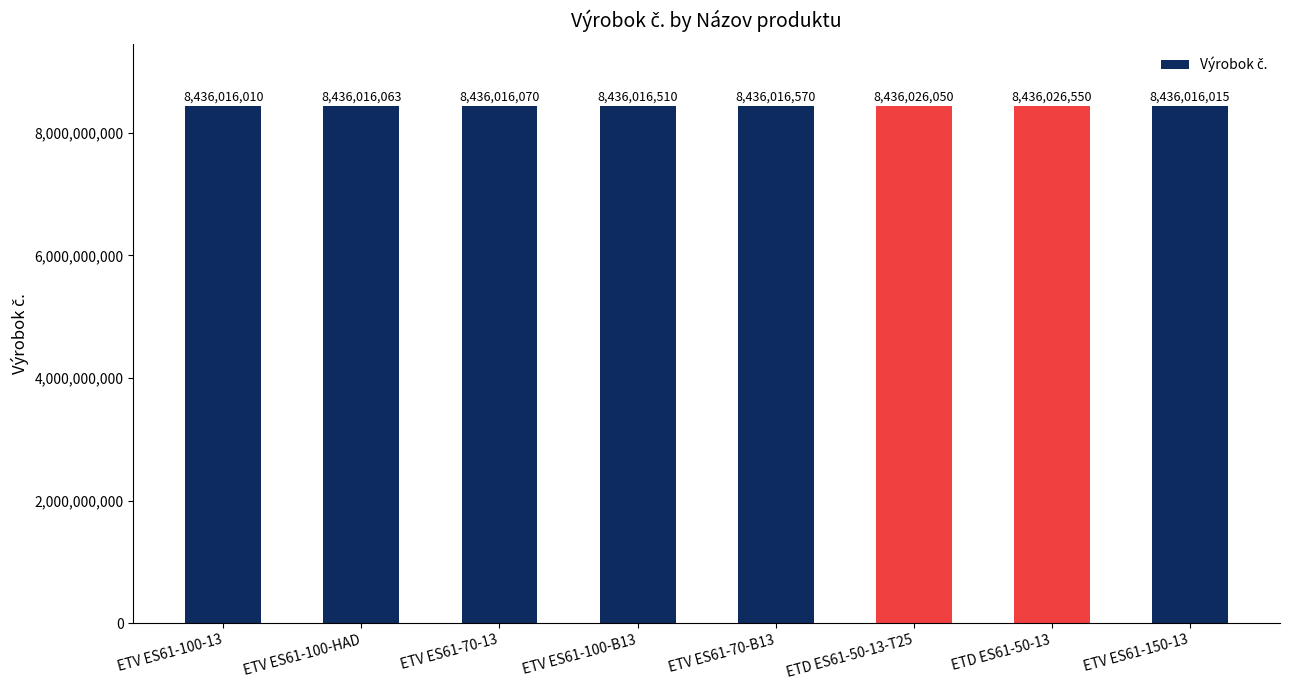

List the labels in order of value, smallest first.

ETV ES61-100-13, ETV ES61-150-13, ETV ES61-100-HAD, ETV ES61-70-13, ETV ES61-100-B13, ETV ES61-70-B13, ETD ES61-50-13-T25, ETD ES61-50-13